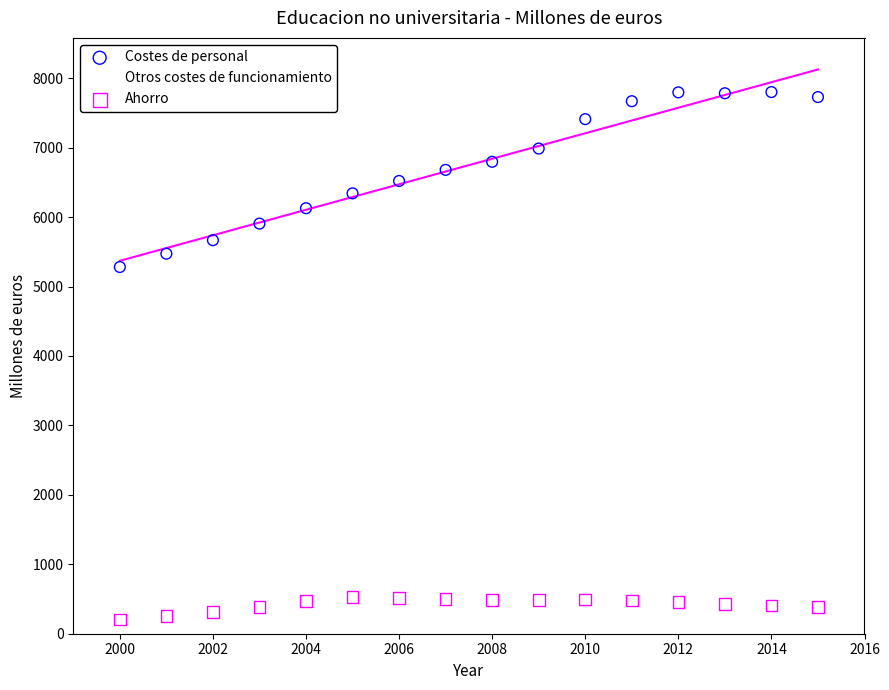

Which series has the widest spread of Y values?

Costes de personal